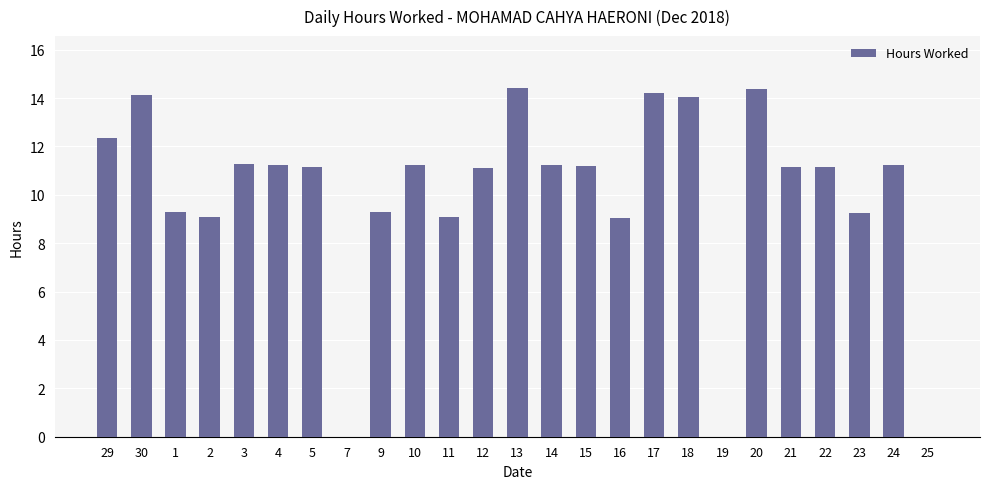

What is the sum of all values?

250.5